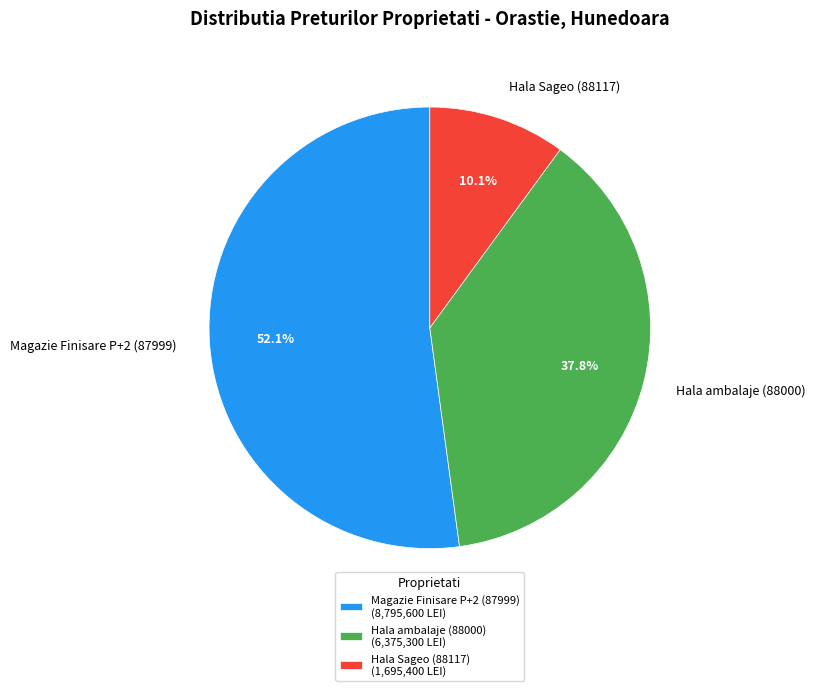

To the nearest percent, what is the combined percentage of Hala Sageo (88117) and Hala ambalaje (88000)?

48%